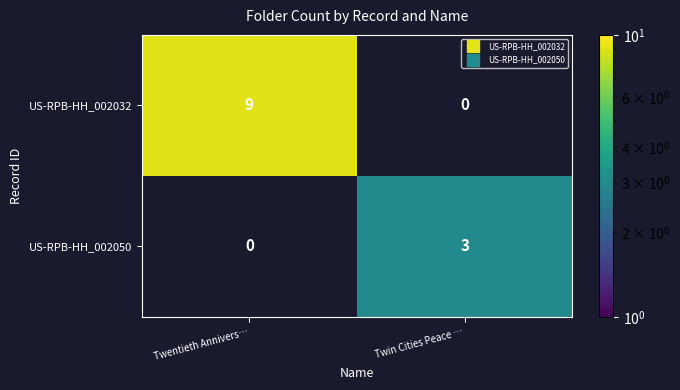

What is the maximum value shown in the chart?

9